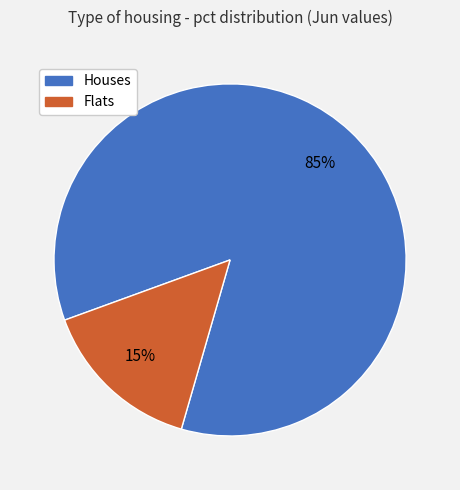

How many slices are in this pie chart?

2